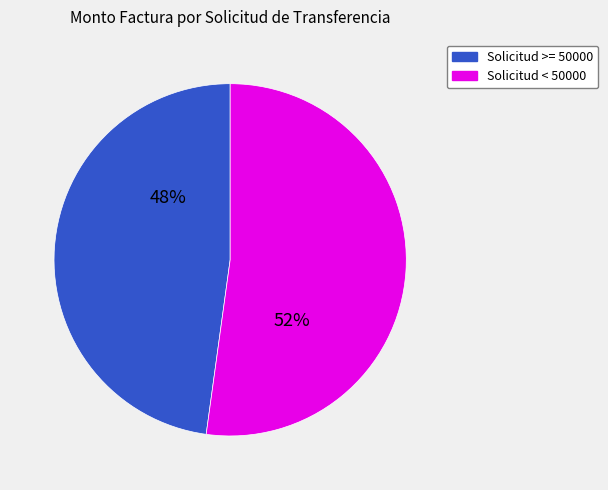

Which slice is the smallest?

Solicitud >= 50000